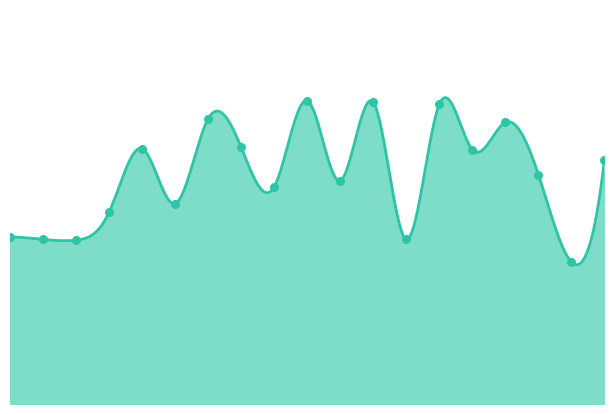

Which has a higher value, 01:00 or 08:00?

08:00